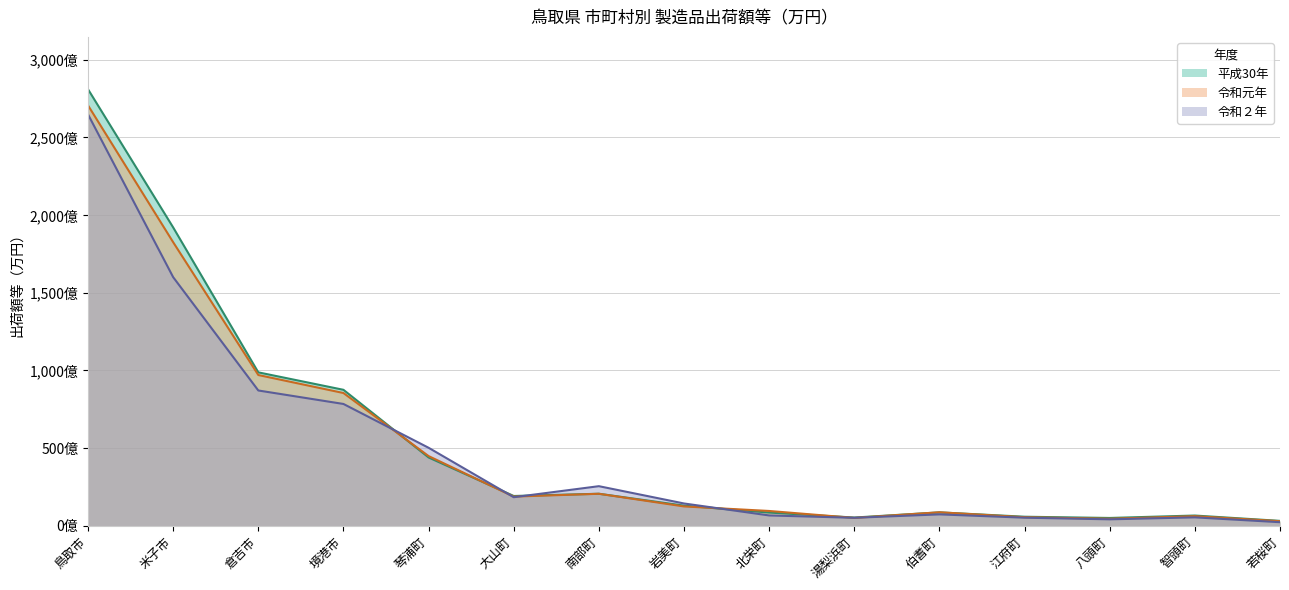

At which label does 令和２年 first exceed 1432753?

鳥取市